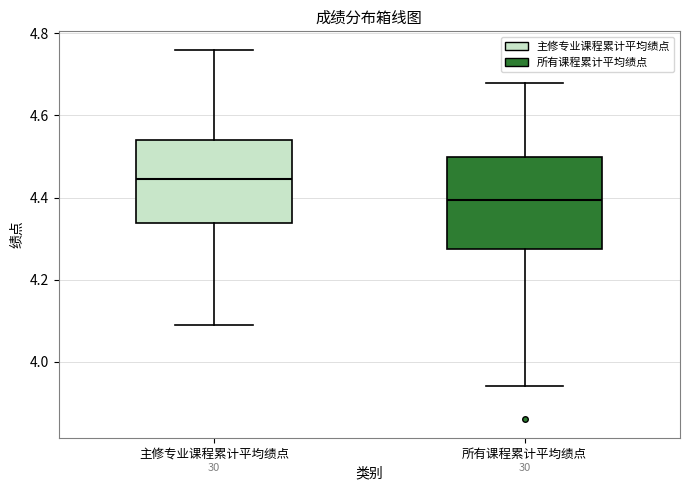

Reading left to right, read every box against the y-axis: the position of its median line, the range the box covers, and the ends of its whiskers. The values are not printed on the chart, so give them approximately, as read against the axis.

主修专业课程累计平均绩点: median 4.44, box 4.34 to 4.54, whiskers 4.10 to 4.76
所有课程累计平均绩点: median 4.40, box 4.28 to 4.50, whiskers 3.94 to 4.68